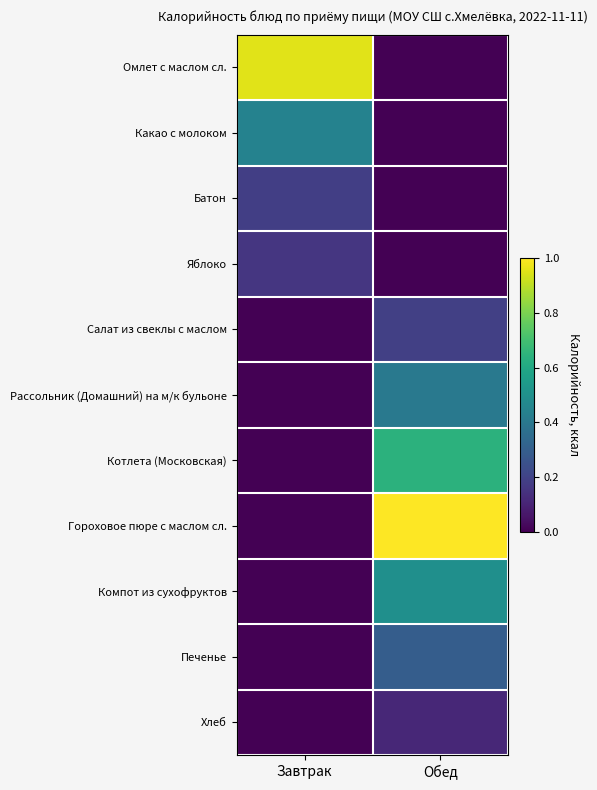

Which series changed the most between Завтрак and Обед?

Гороховое пюре с маслом сл.